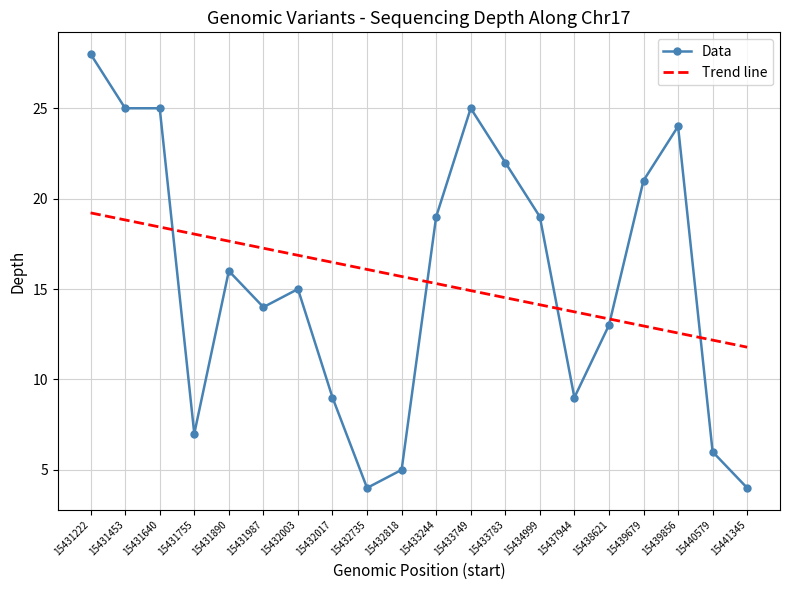

Which category has the highest value across all series?

15431222